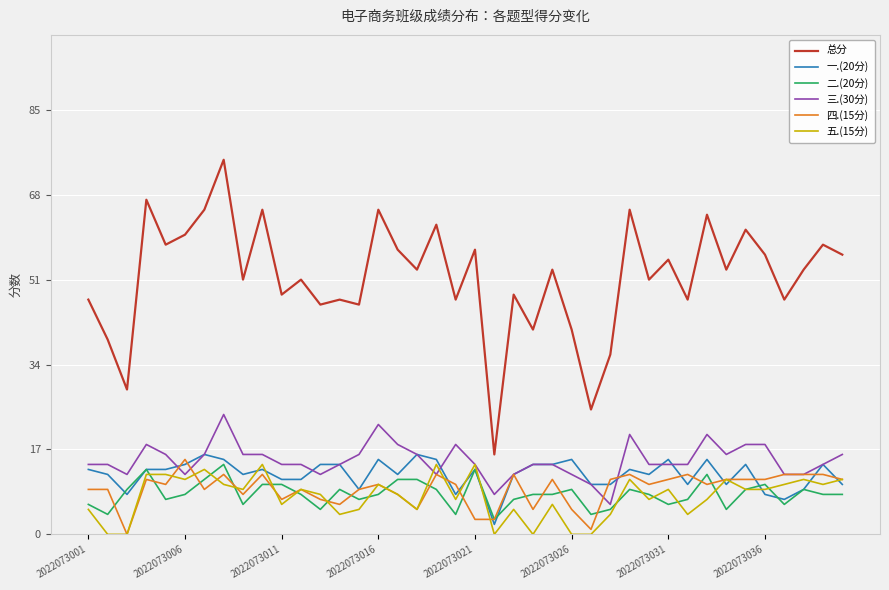

What is the minimum value for 三.(30分)?

6